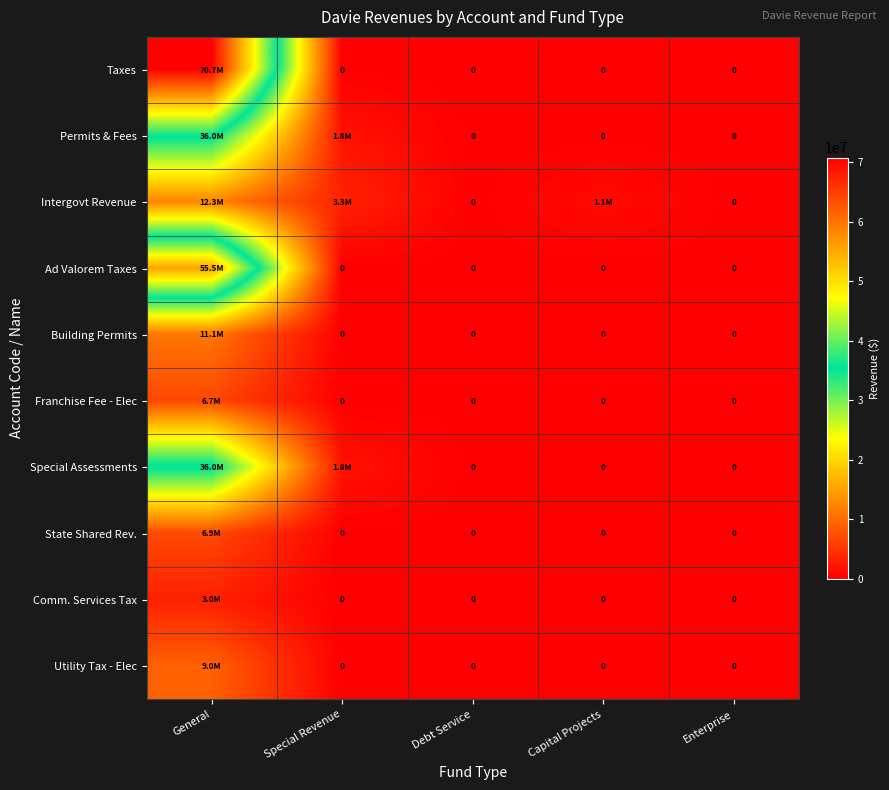

The value of Utility Tax - Elec at Enterprise is -5529642. True or false?

False